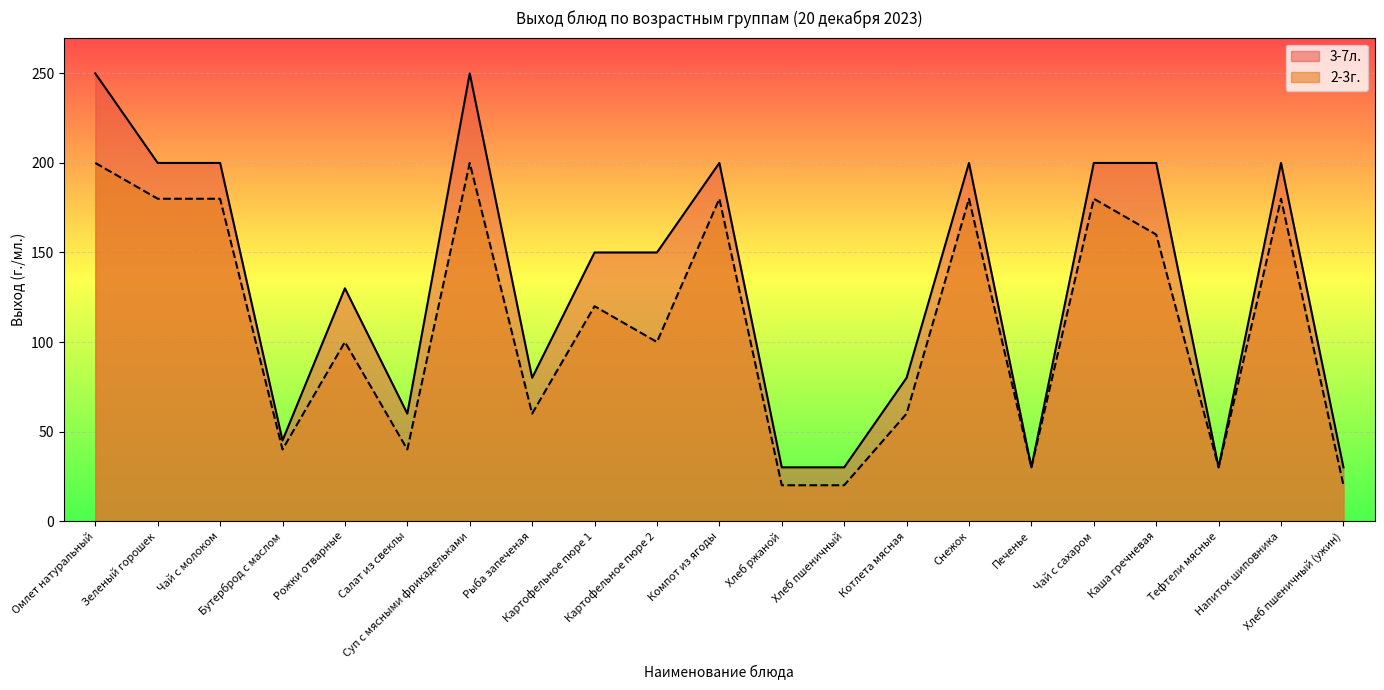

Rank the series by their maximum value, from lowest to highest.

2-3г., 3-7л.